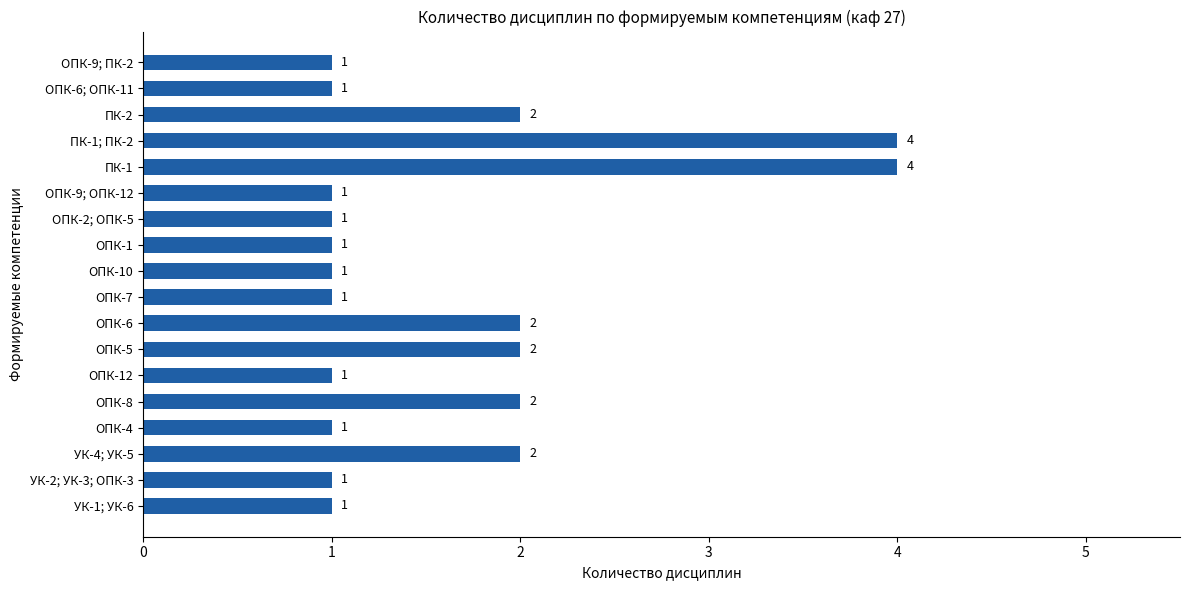

Are the bars grouped side by side (vs. stacked)?

No